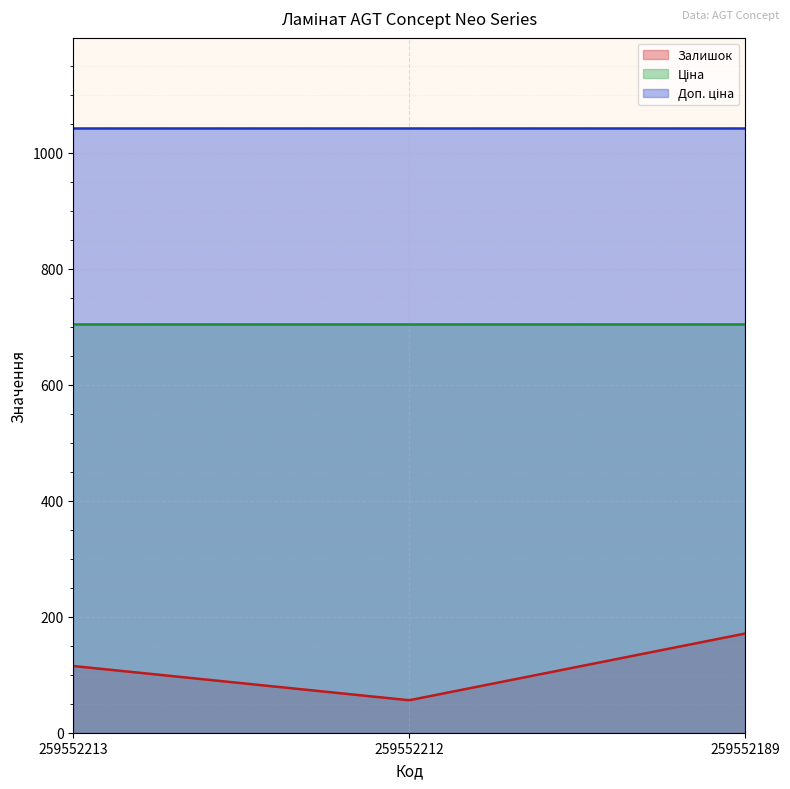

Which series has the widest spread of values?

Залишок